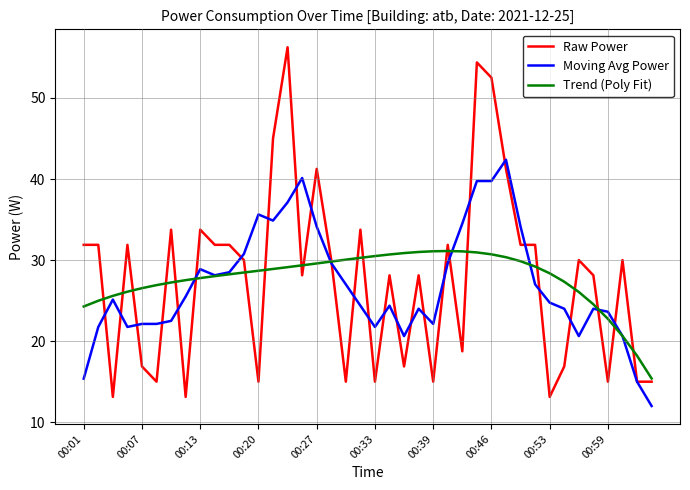

What is the smallest value displayed?

12.0